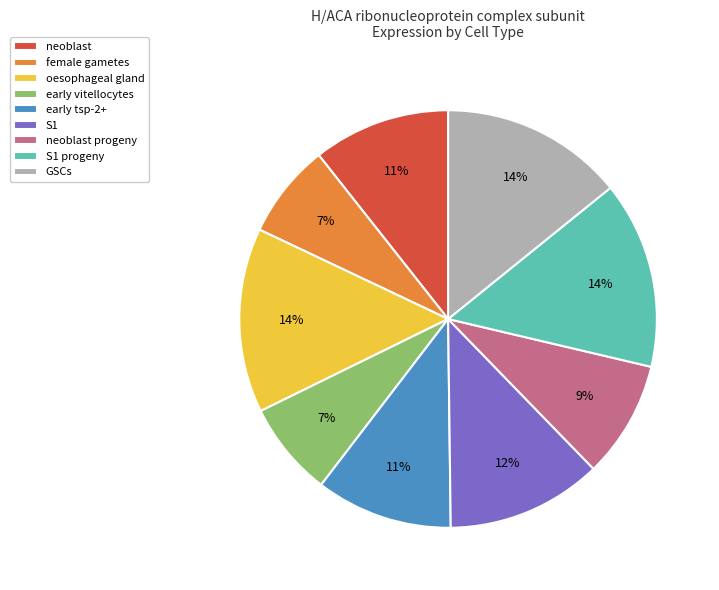

Does female gametes represent more than half of the total?

No